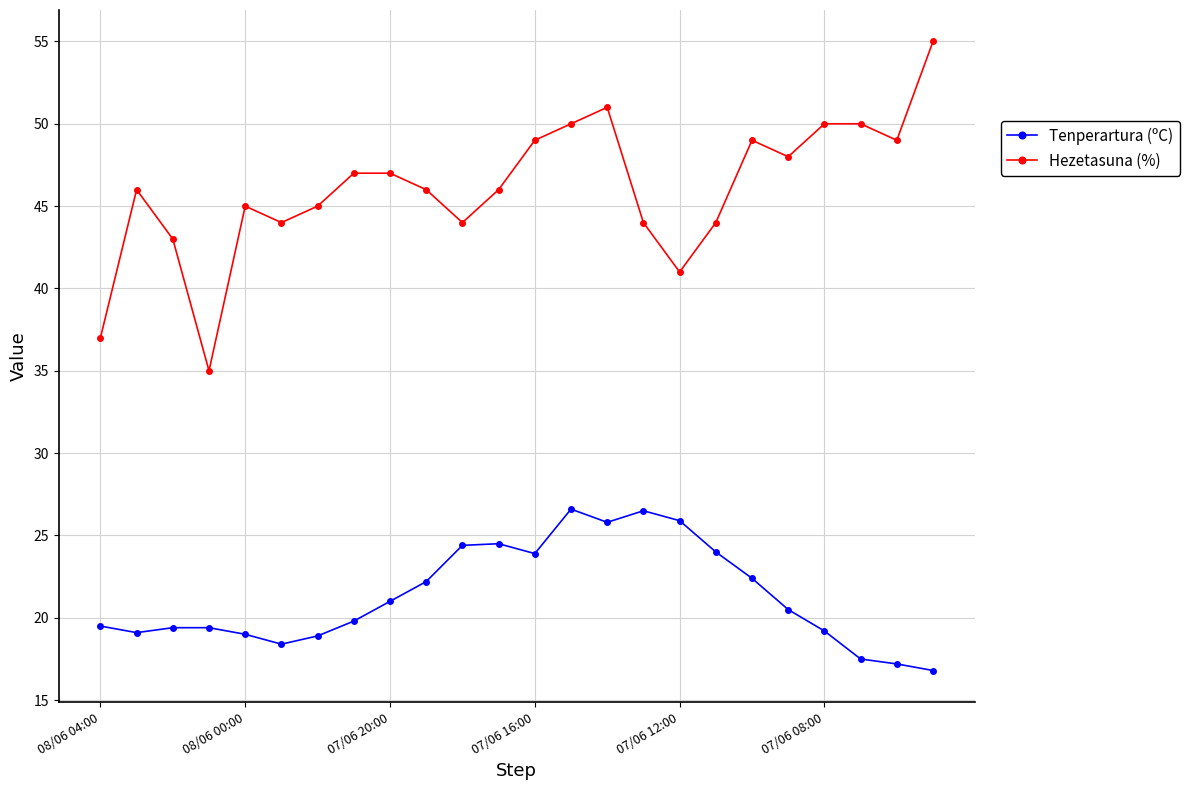

True or false: Hezetasuna (%) and Tenperartura (ºC) cross at least once.

False